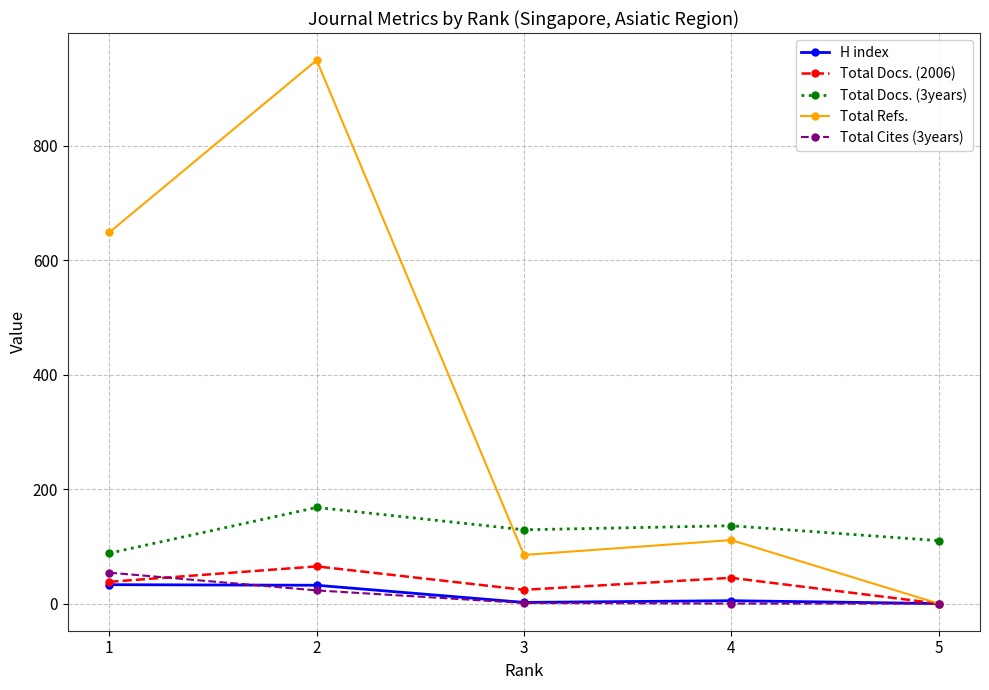

Is the value of Total Docs. (3years) at 4 greater than the value of Total Refs. at 2?

No